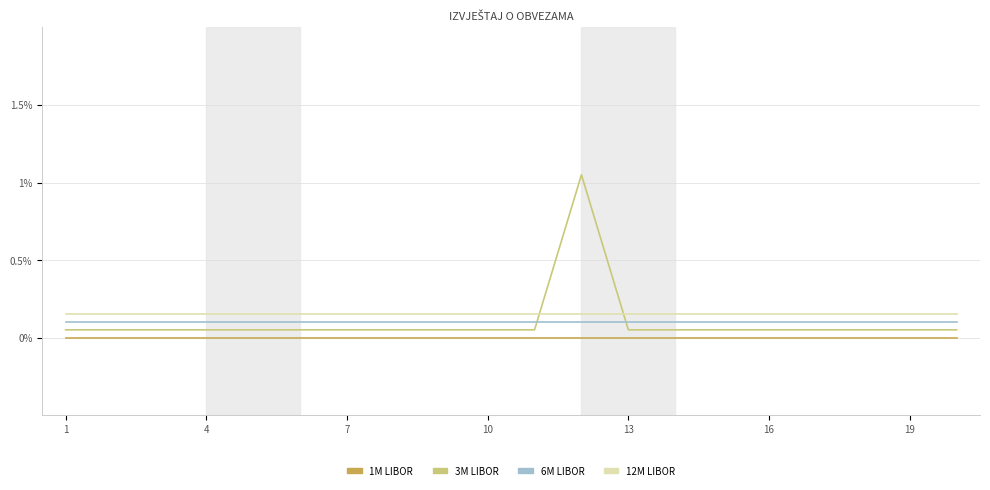

Which series has the largest range (max minus min)?

3M LIBOR